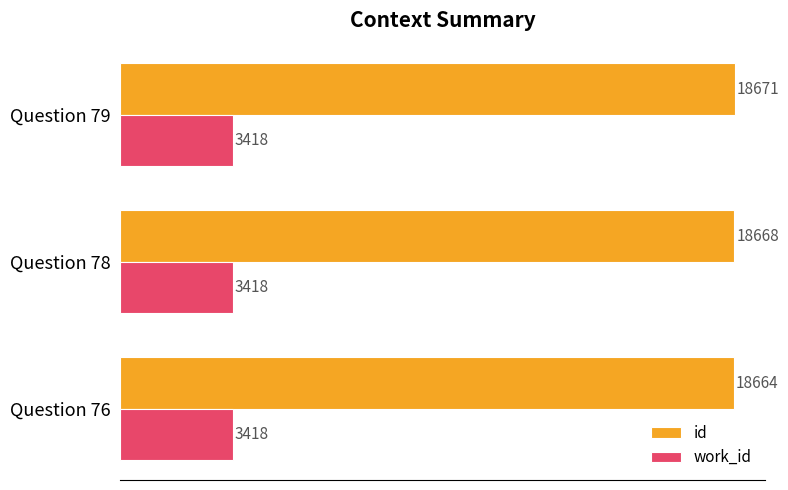

What is the smallest value displayed?

3418.0